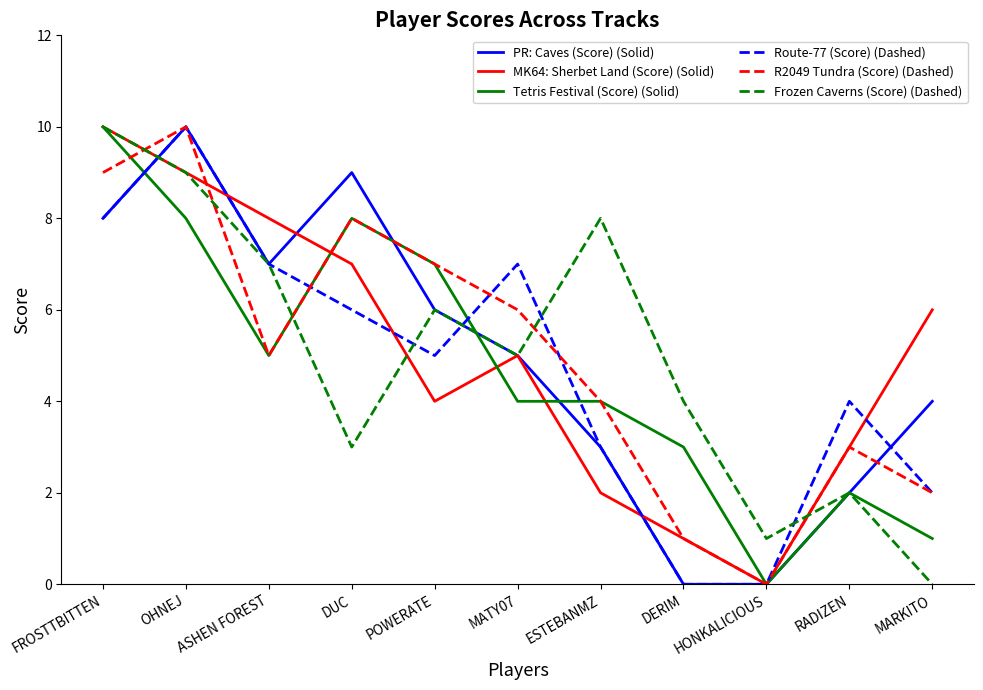

Which category has the lowest value in the MK64: Sherbet Land (Score) (Solid) series?

HONKALICIOUS